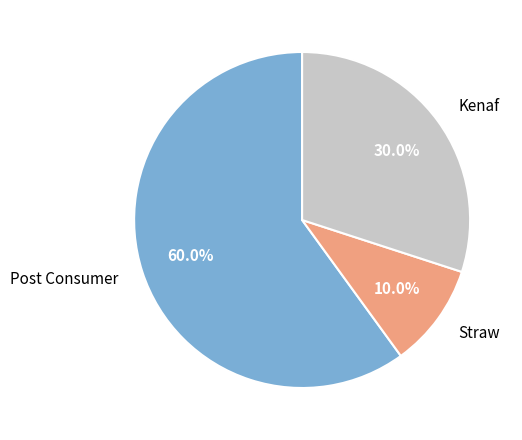

To the nearest percent, what is the average slice percentage?

33%